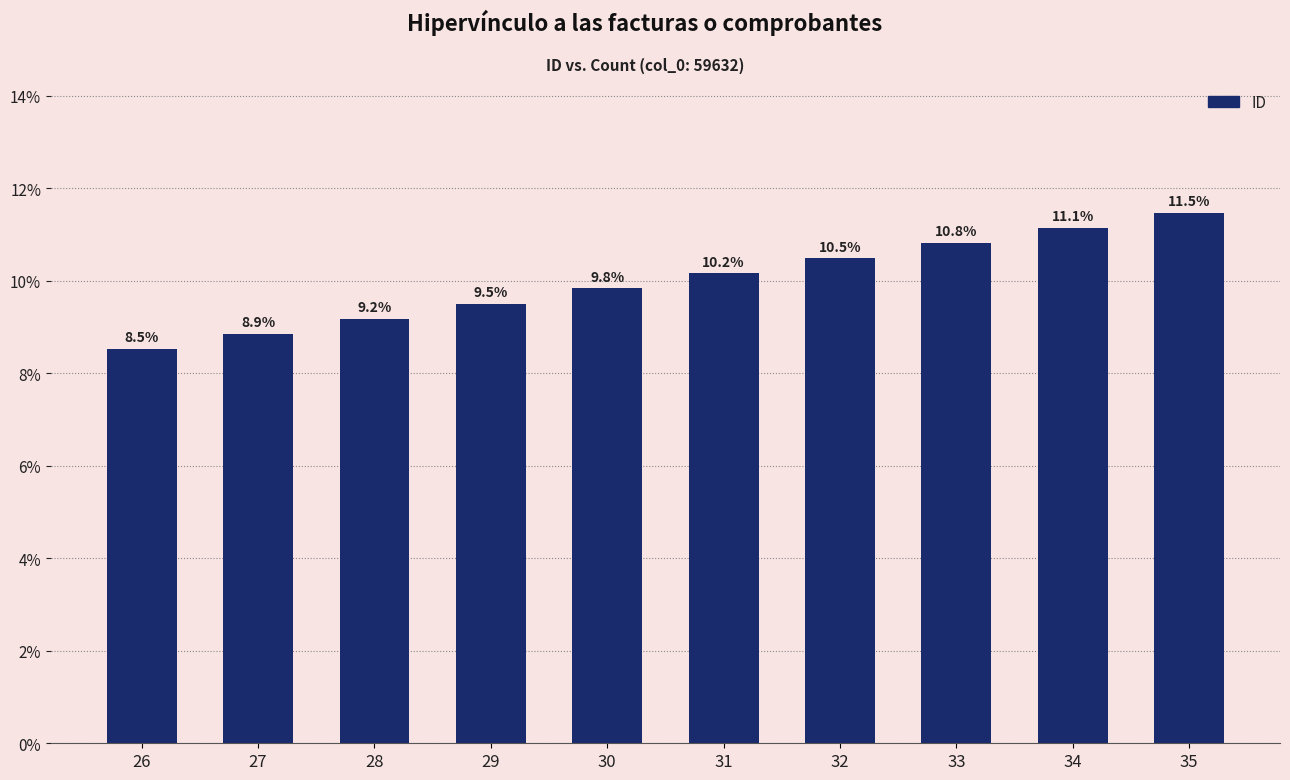

Is it true that the value at 26 is 13.9?

False